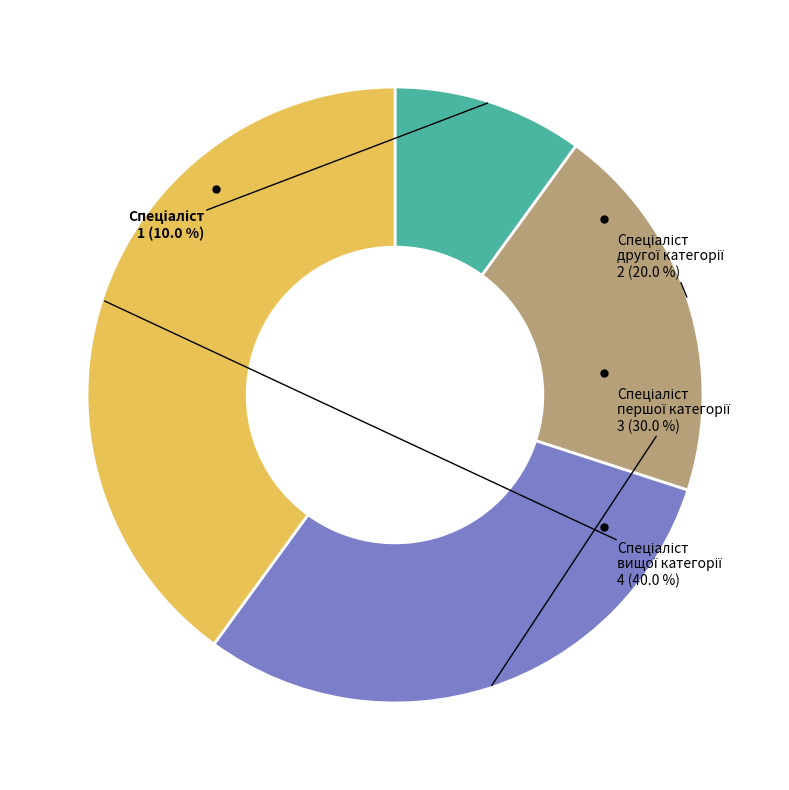

Does any single category account for the majority?

No